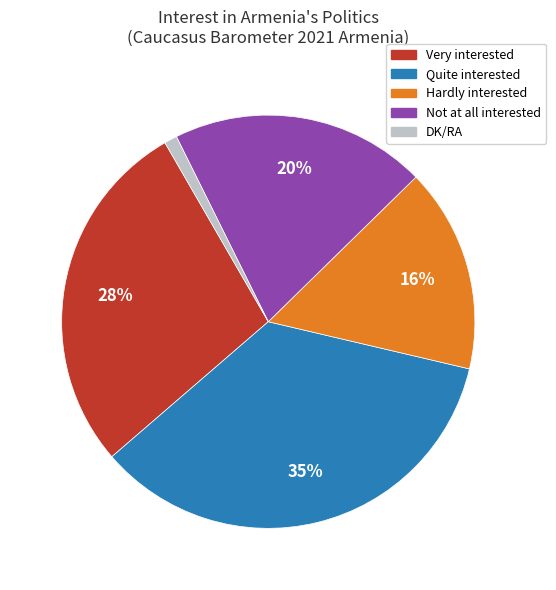

Is Quite interested the majority of the pie?

No